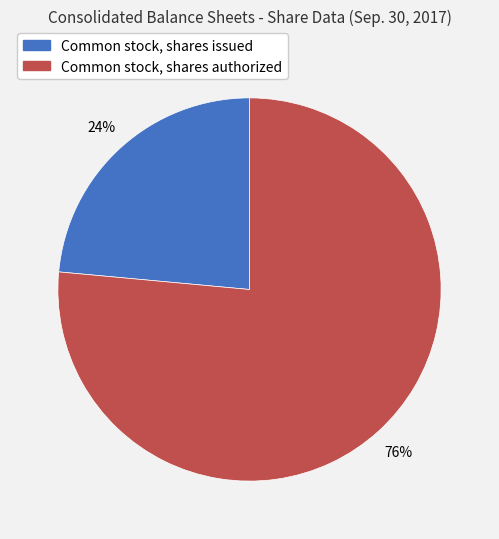

Count the number of slices in the pie.

2